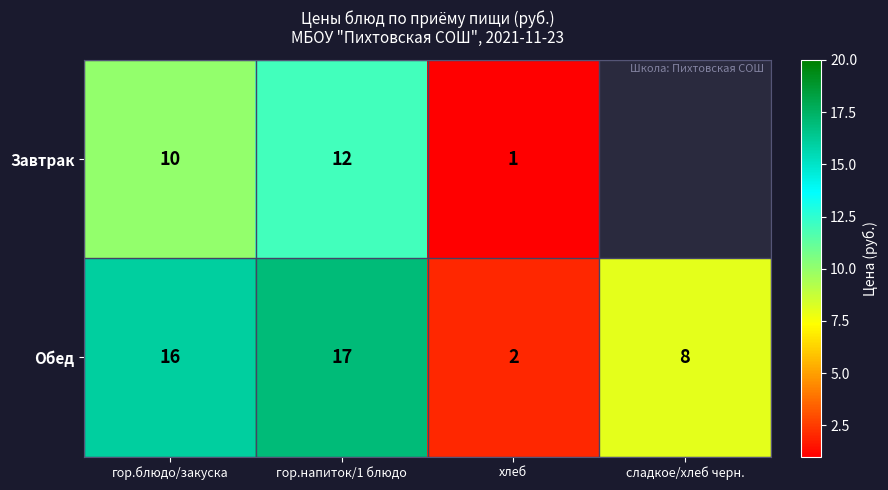

Is the value of Завтрак at хлеб greater than the value of Обед at гор.блюдо/закуска?

No